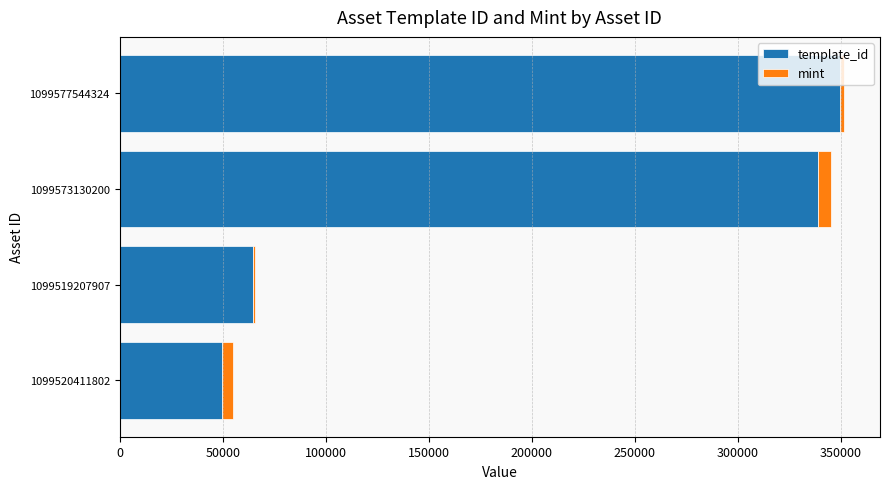

At which label does template_id reach its peak?

1099577544324